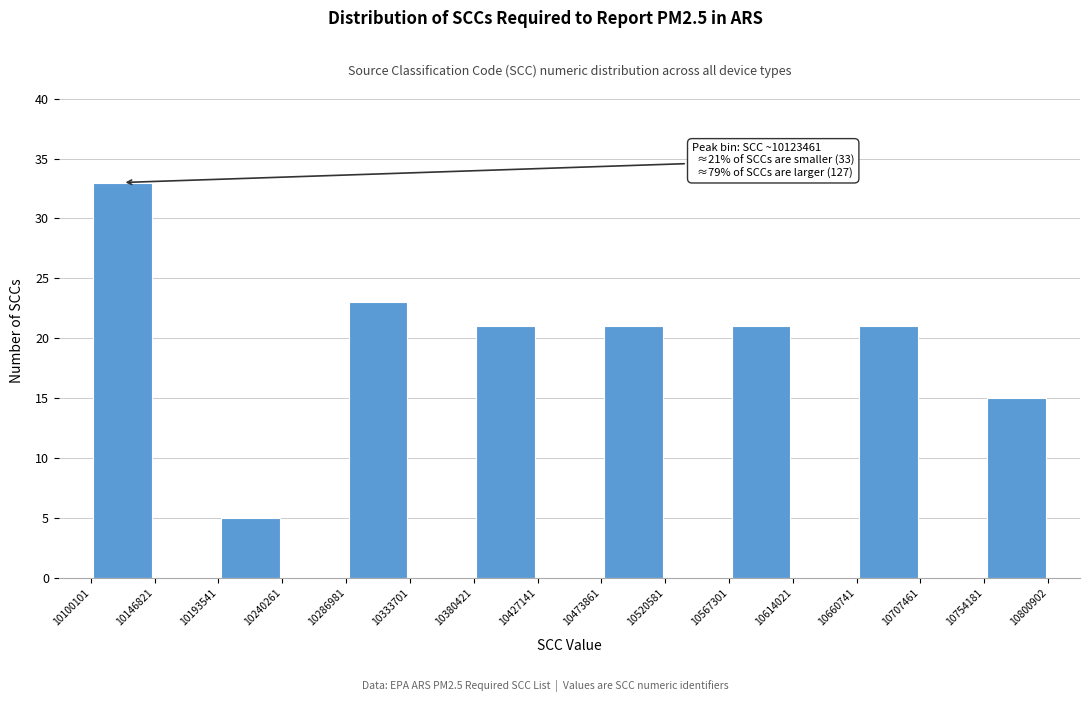

Over which range of the x-axis is the bar tallest?

10100101 to 10146821